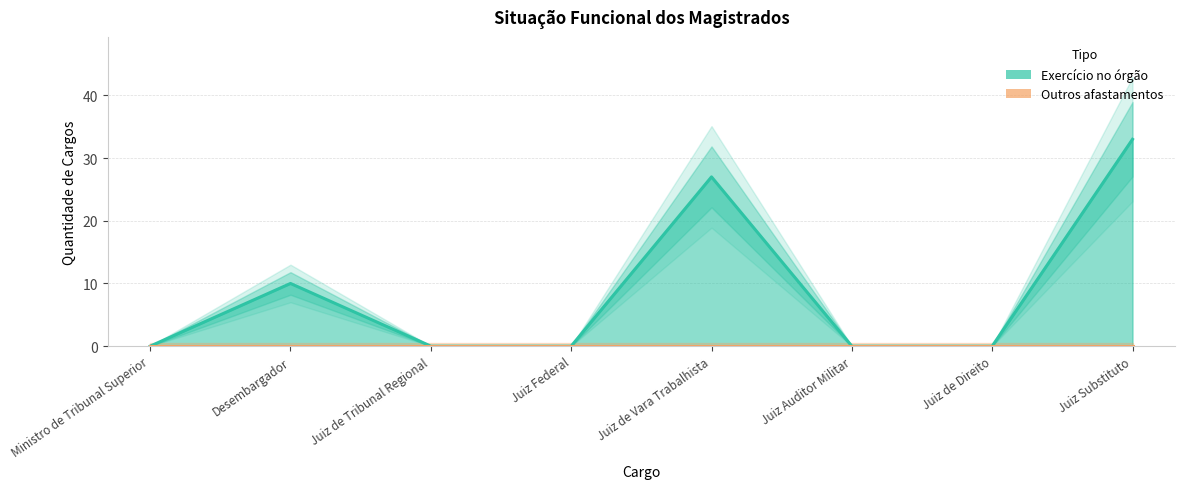

What is the difference between the second highest and second lowest values?

27